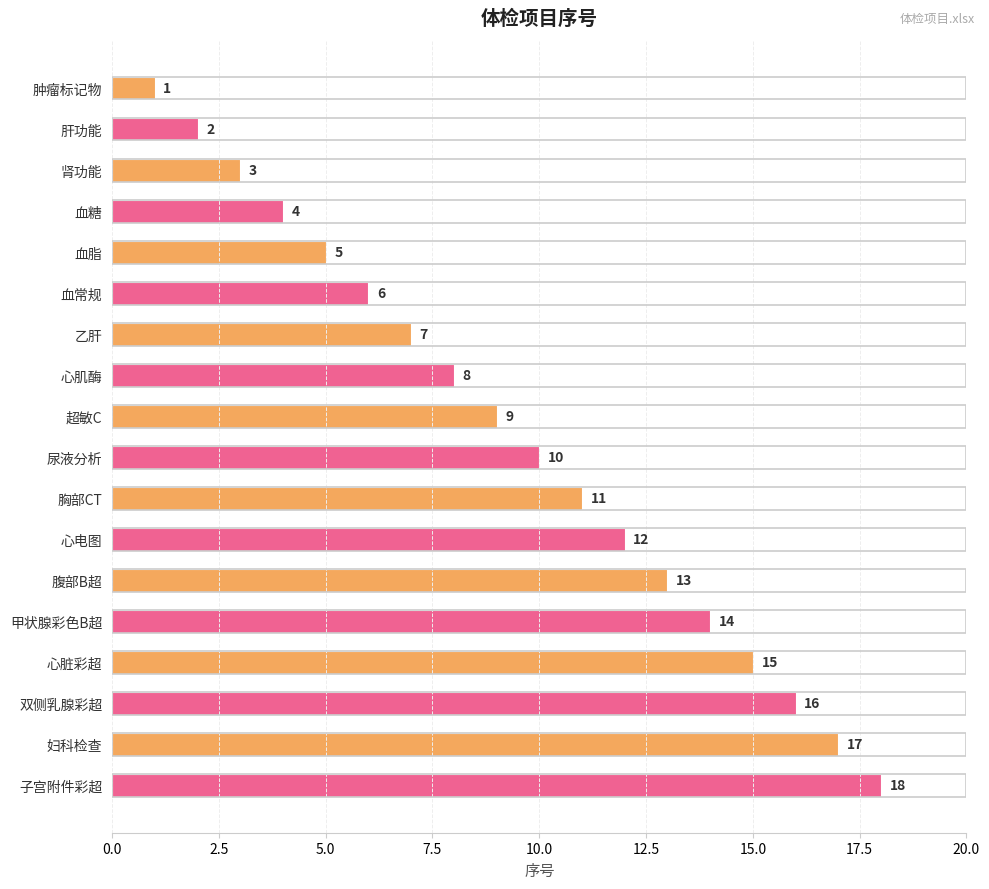

What is the change in value from 超敏C to 腹部B超?

+4